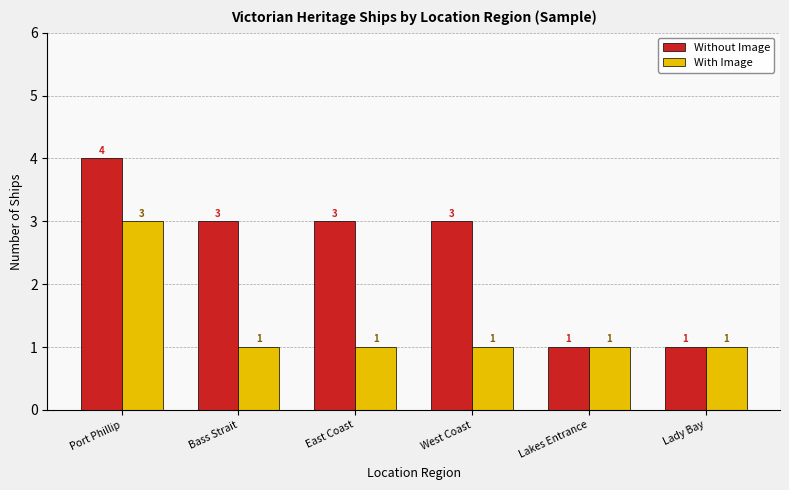

How many bars are there in each group?

2